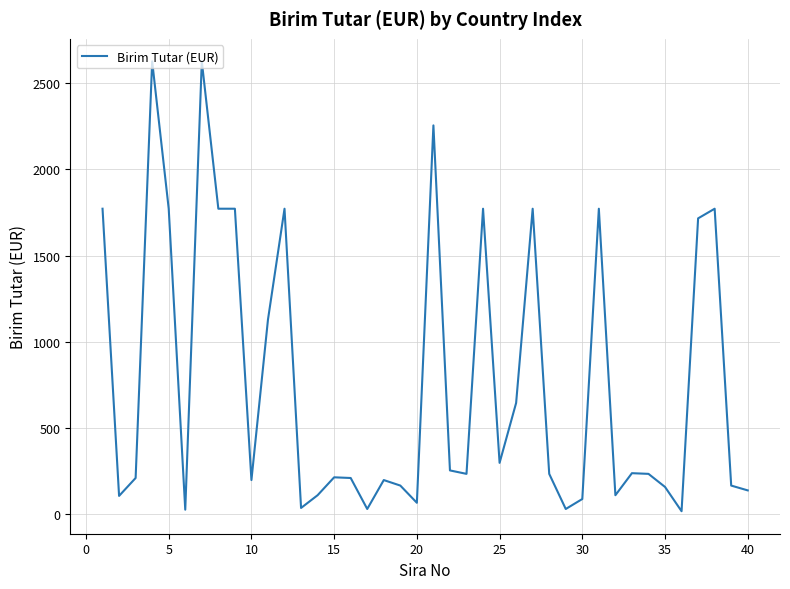

What is the difference between the maximum and minimum values?

2613